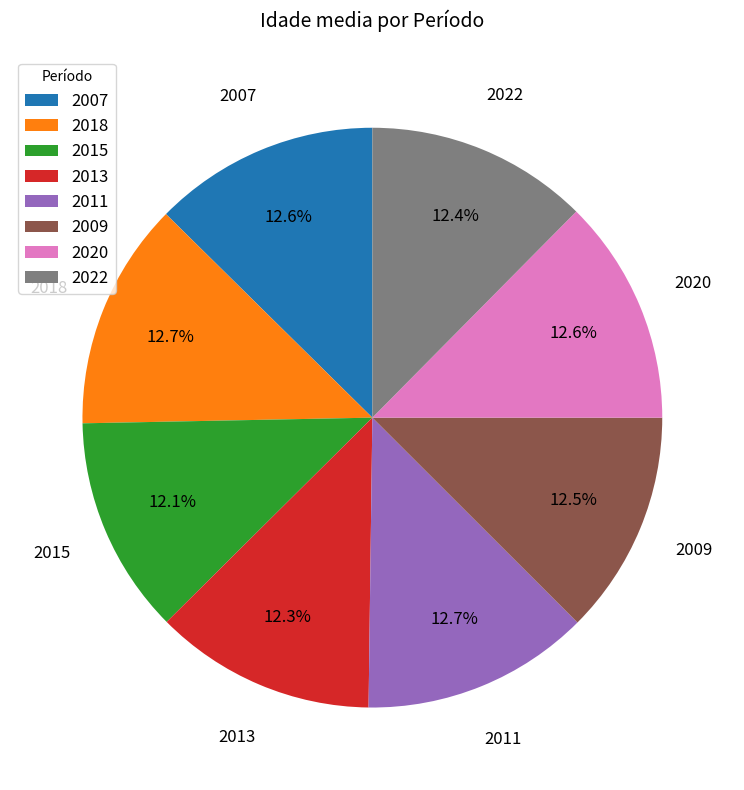

What portion of the pie excludes 2020?

87.4%